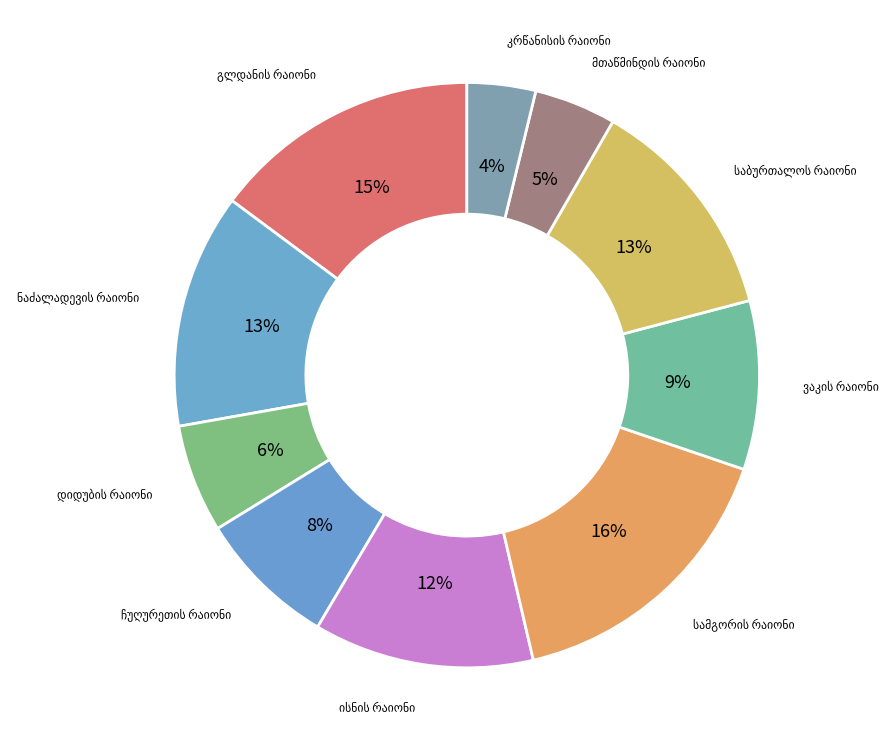

Count the number of slices in the pie.

10